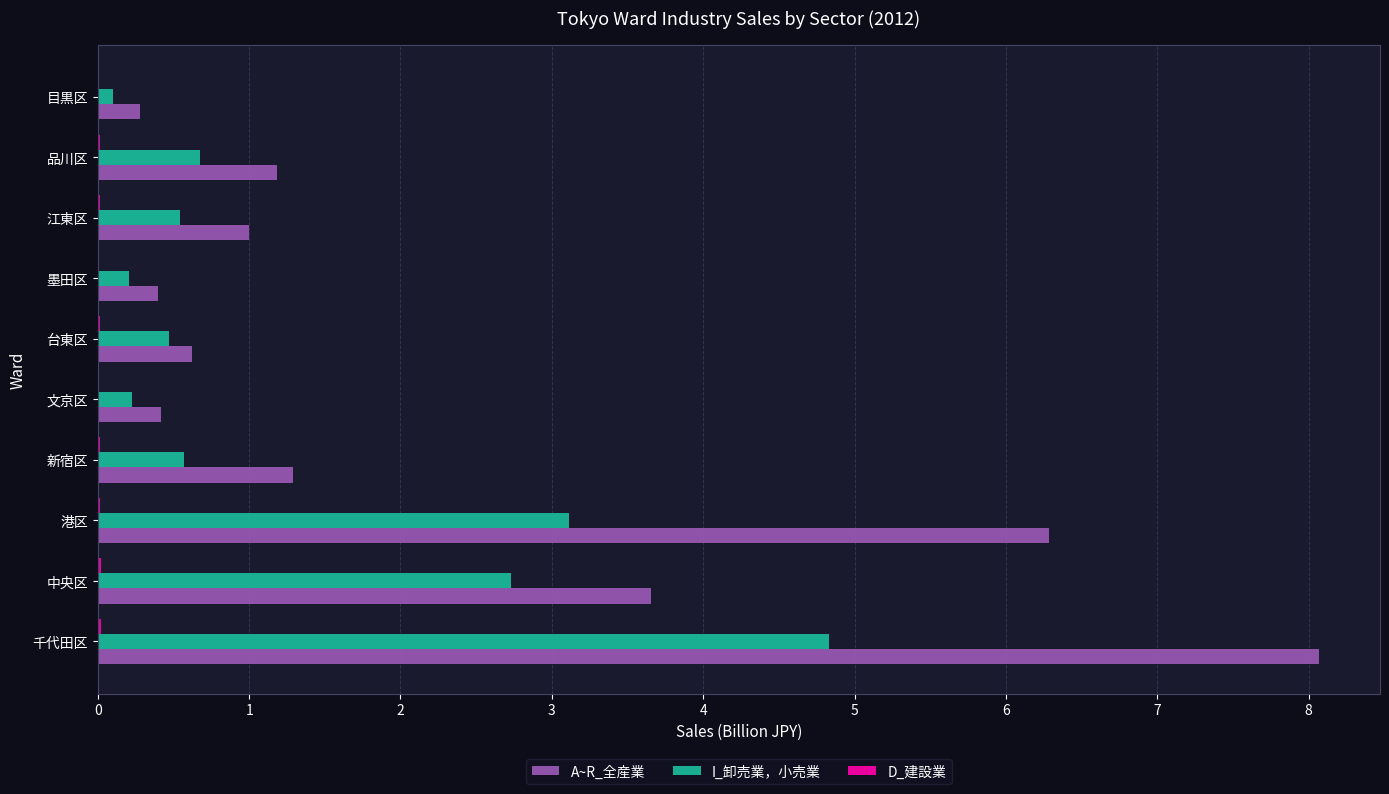

Which series has the largest total across all categories?

A~R_全産業